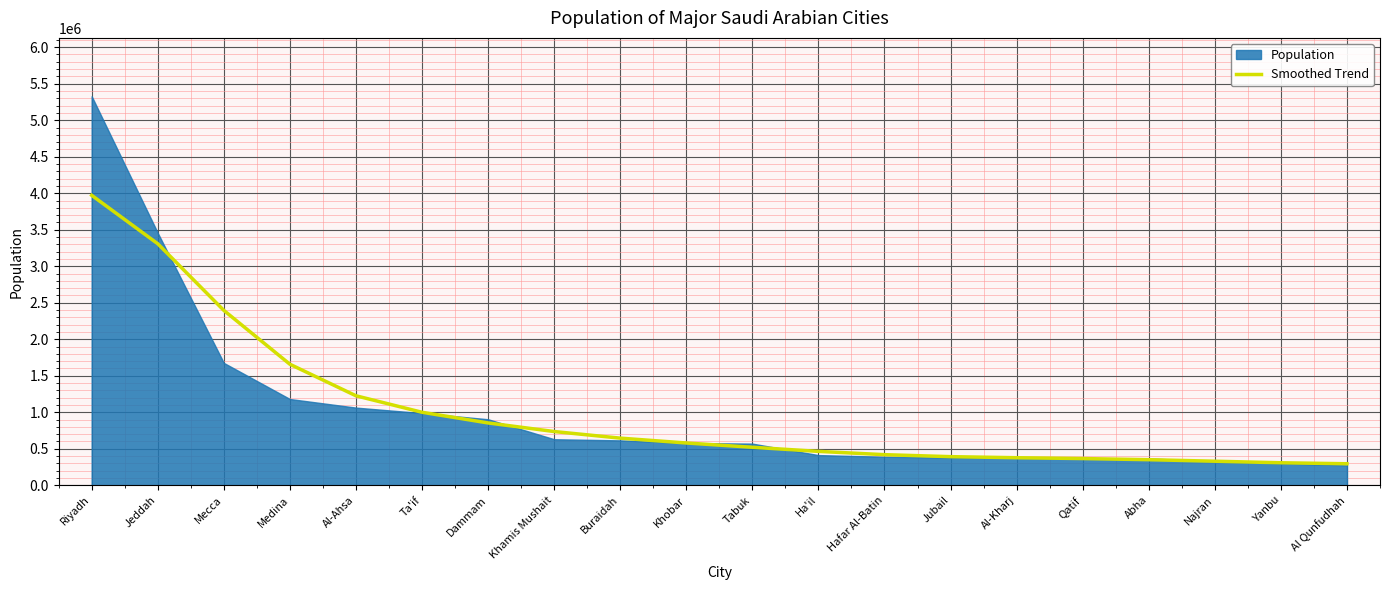

The value at Dammam is 1434848. True or false?

False